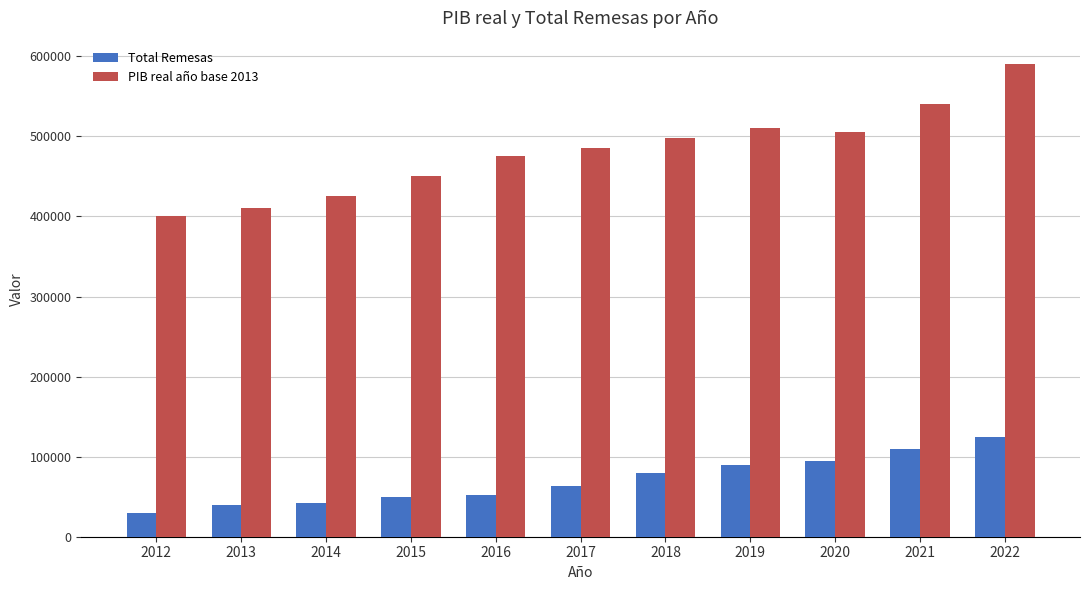

What is the sum of all Total Remesas values?

777000